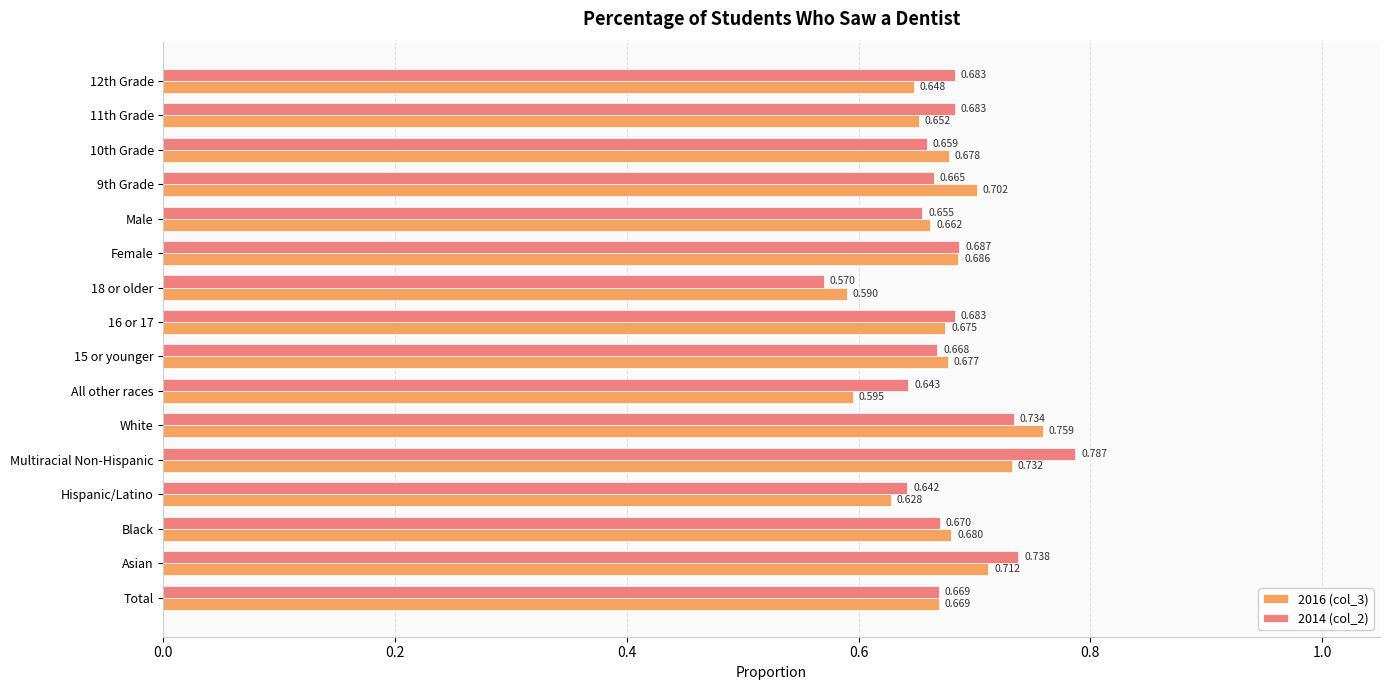

At which category does the chart reach its peak across all series?

Multiracial Non-Hispanic